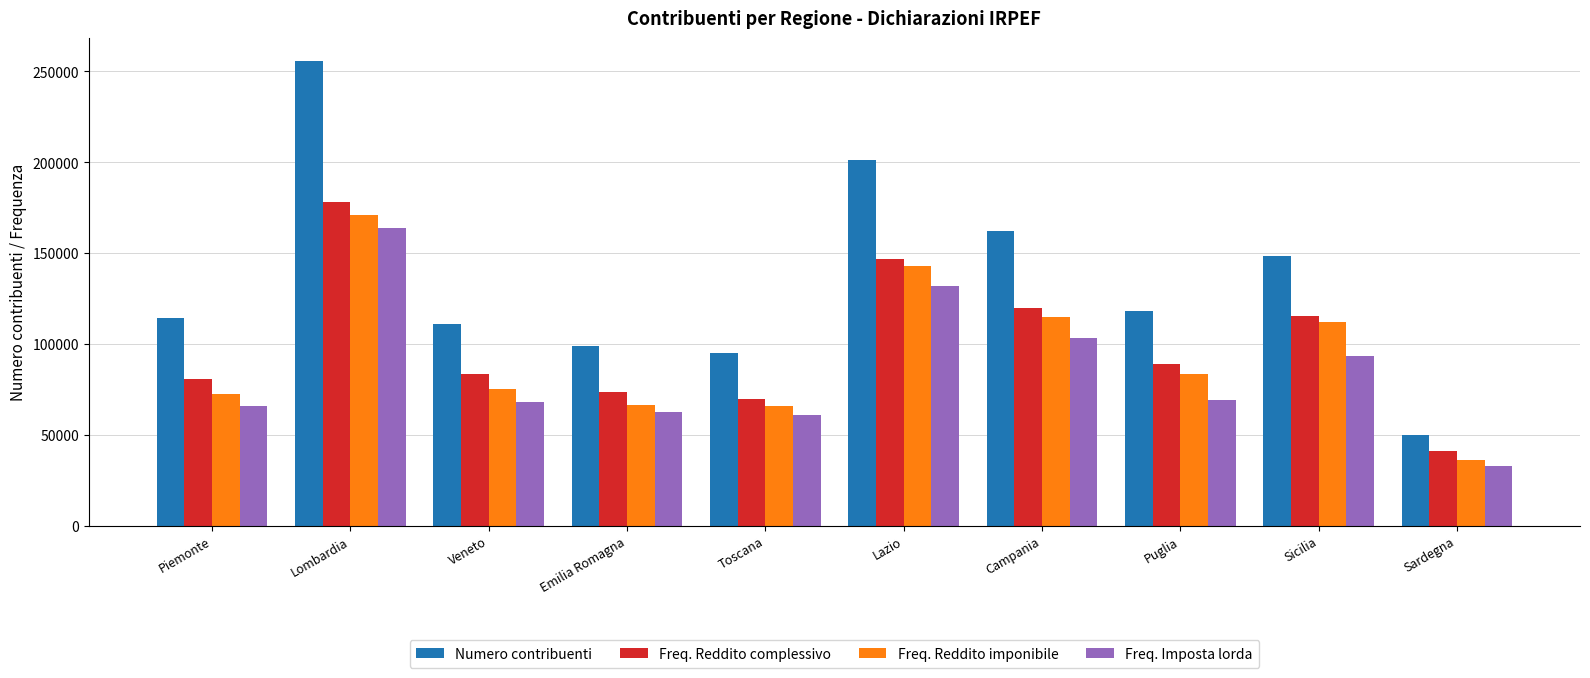

The Freq. Imposta lorda series shows 233885 at Lazio. True or false?

False